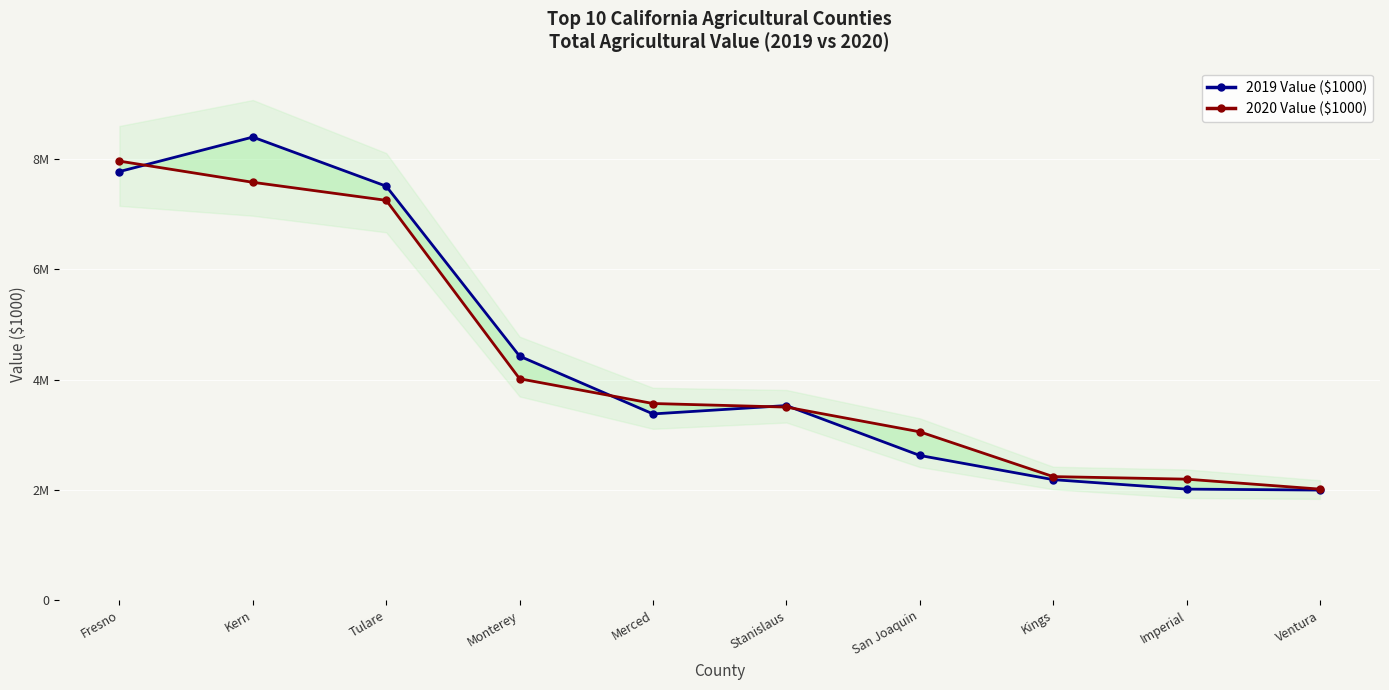

What is the difference between the second highest and minimum values in the 2019 Value ($1000) series?

5775726